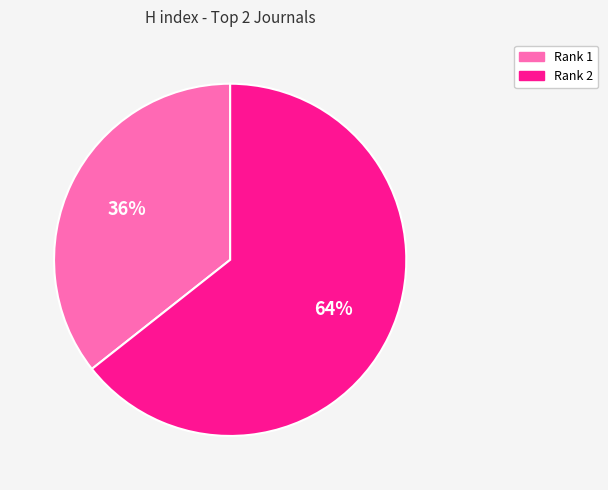

How many slices are in this pie chart?

2